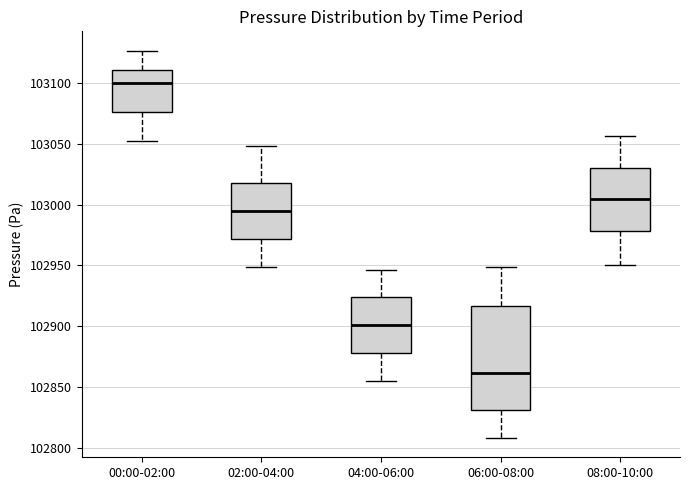

Reading left to right, transcribe this box plot: for each box, give where its median line is, the range the box spans, and where its two whiskers end, as read against the y-axis. The values are not printed on the chart, so give them approximately, as read against the axis.

00:00-02:00: median 103100, box 103075 to 103110, whiskers 103050 to 103125
02:00-04:00: median 102995, box 102970 to 103015, whiskers 102950 to 103050
04:00-06:00: median 102900, box 102880 to 102925, whiskers 102855 to 102945
06:00-08:00: median 102860, box 102830 to 102915, whiskers 102810 to 102950
08:00-10:00: median 103005, box 102980 to 103030, whiskers 102950 to 103055